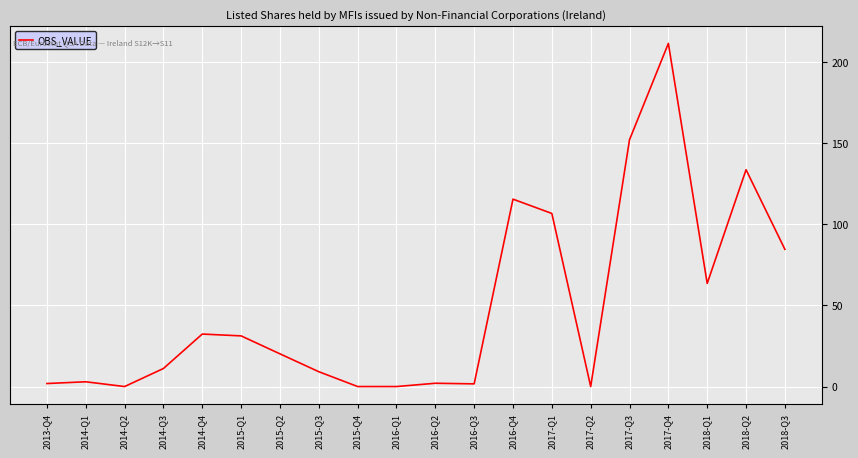

Read the value at 2015-Q1.

31.2